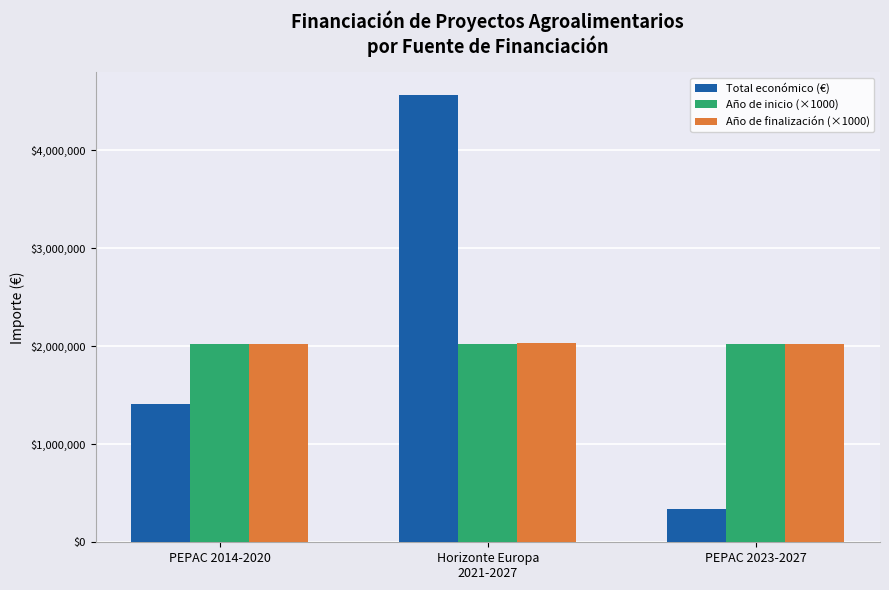

Is it true that Año de finalización (×1000) equals 2020600.0 at PEPAC 2014-2020?

True